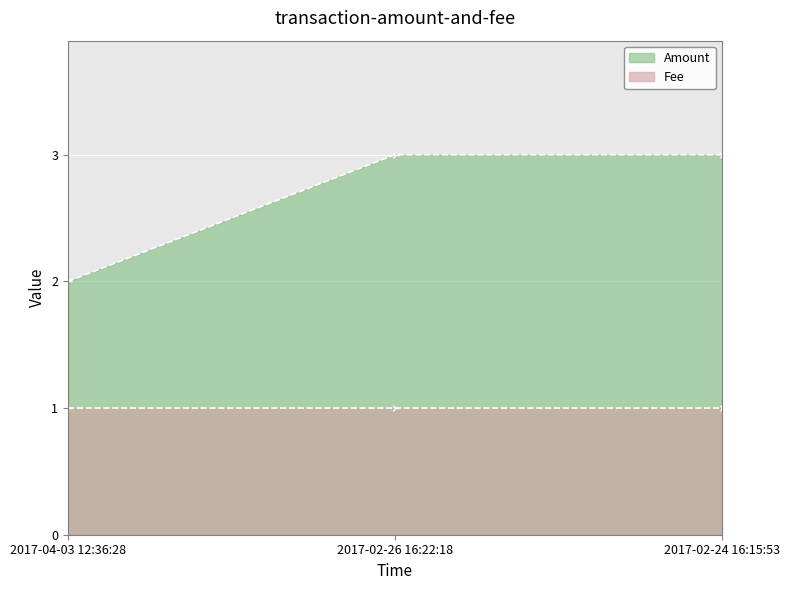

How many lines are shown in the chart?

2